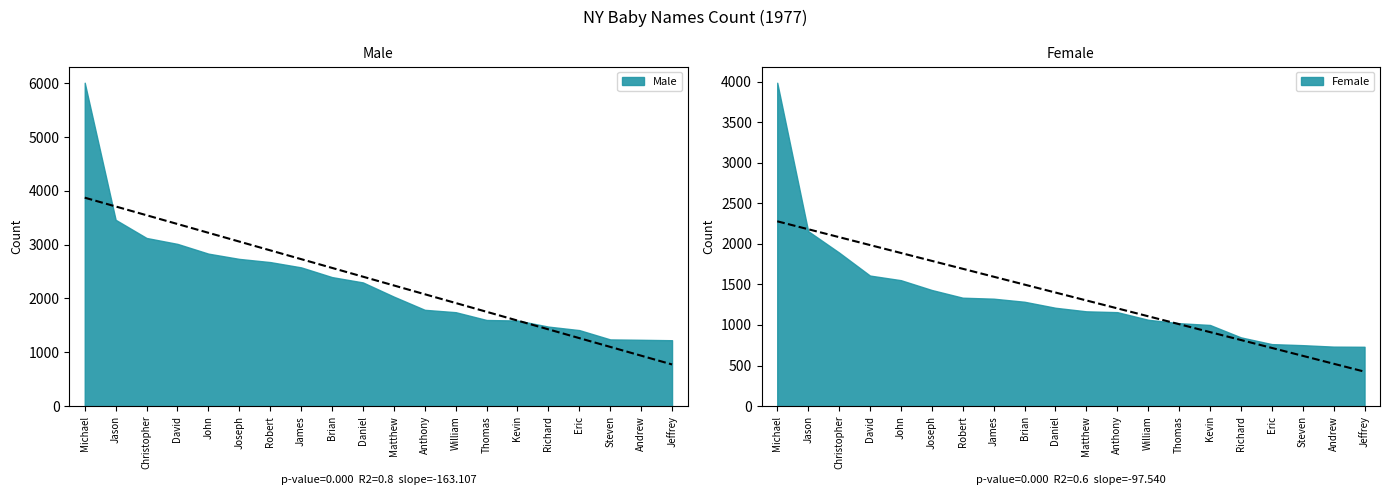

Is it true that Male equals 554 at Robert?

False